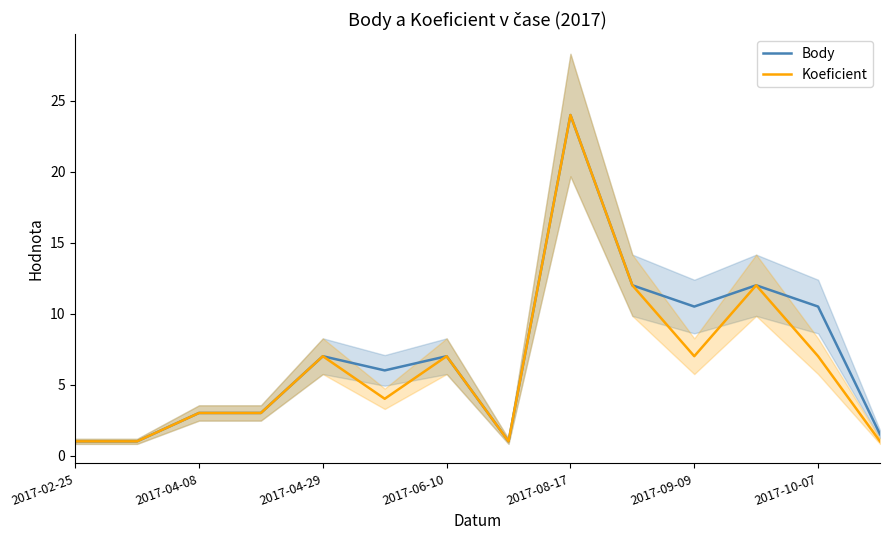

The Body series shows 15.0 at 2017-09-09. True or false?

False